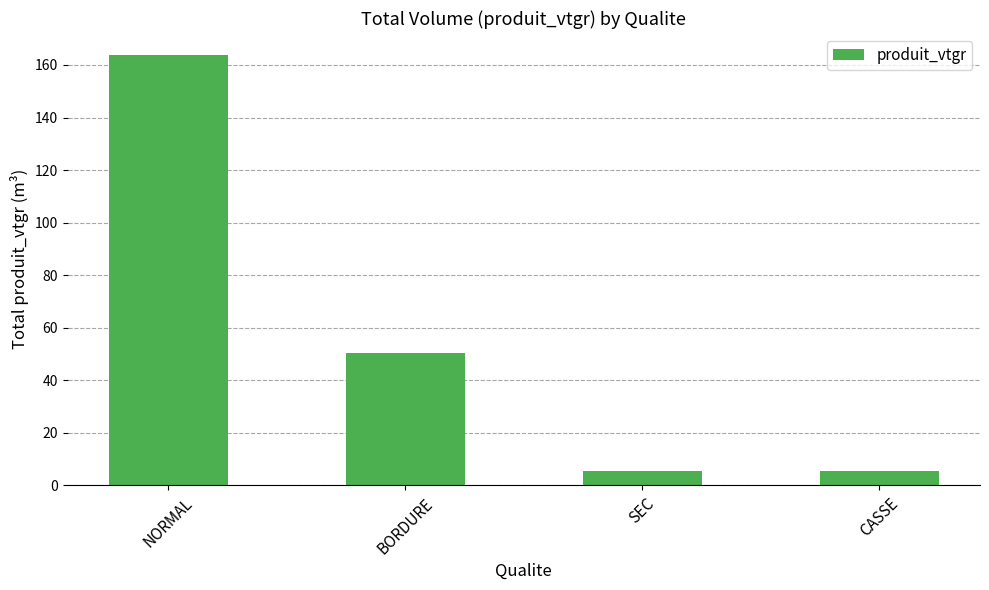

Is it true that the value at NORMAL is 252.7?

False